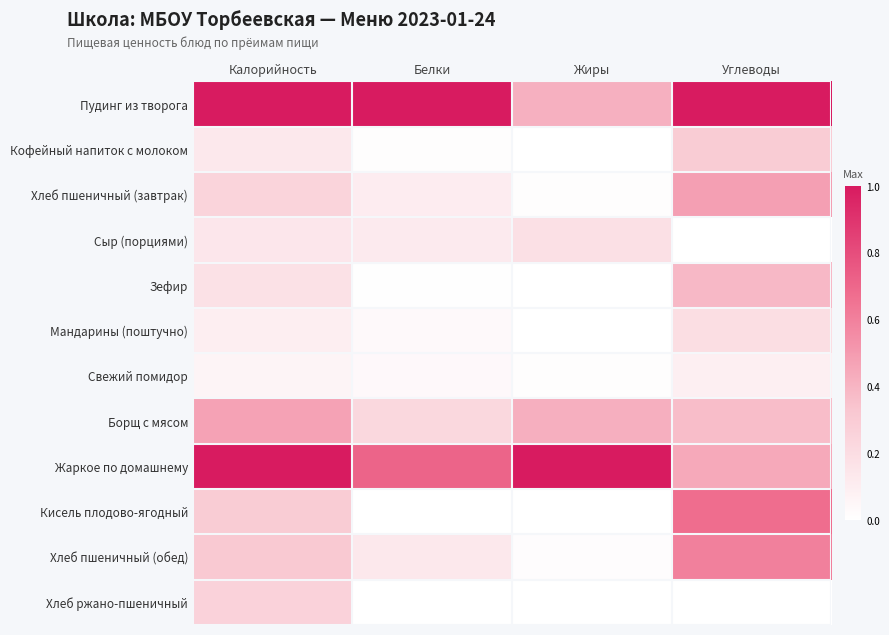

Rank the series at Углеводы from lowest to highest value.

Сыр (порциями), Хлеб ржано-пшеничный, Свежий помидор, Мандарины (поштучно), Кофейный напиток с молоком, Борщ с мясом, Зефир, Жаркое по домашнему, Хлеб пшеничный (завтрак), Хлеб пшеничный (обед), Кисель плодово-ягодный, Пудинг из творога